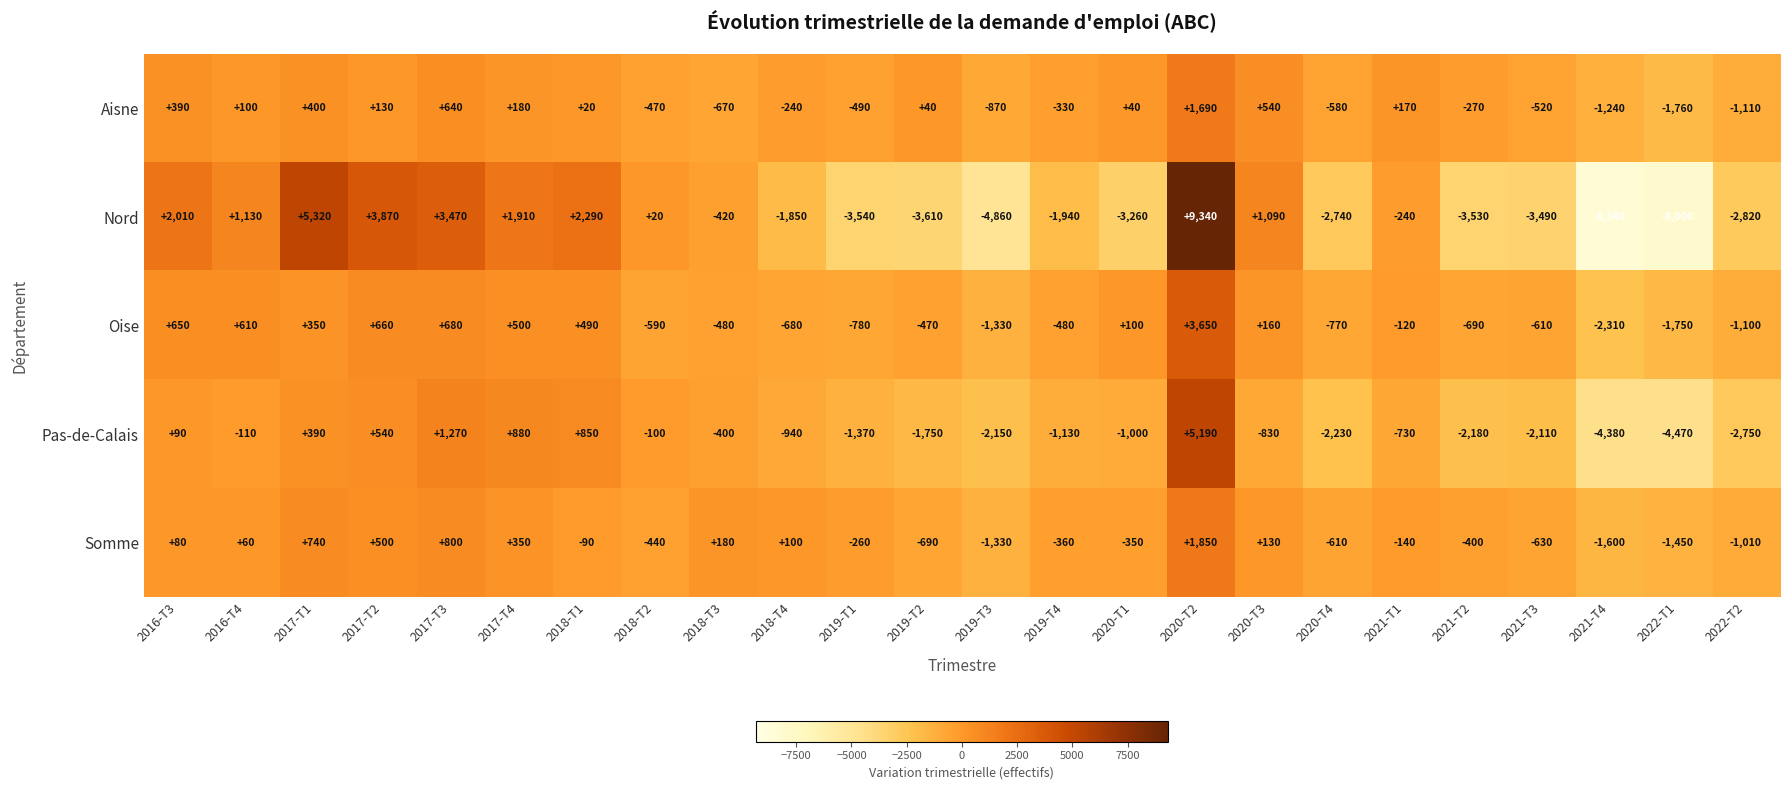

At which label does Somme reach its peak?

2020-T2